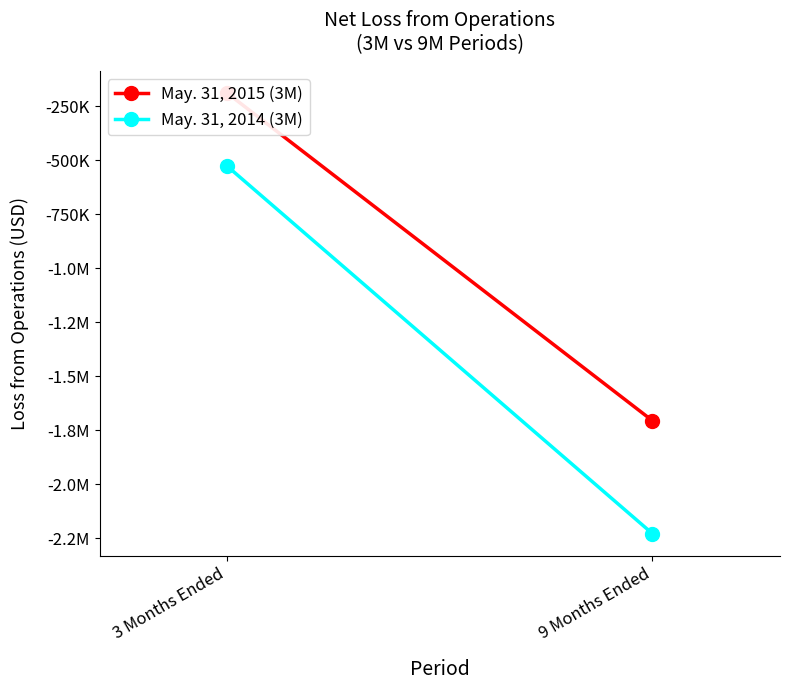

What are all the series names shown in the legend?

May. 31, 2015 (3M), May. 31, 2014 (3M)